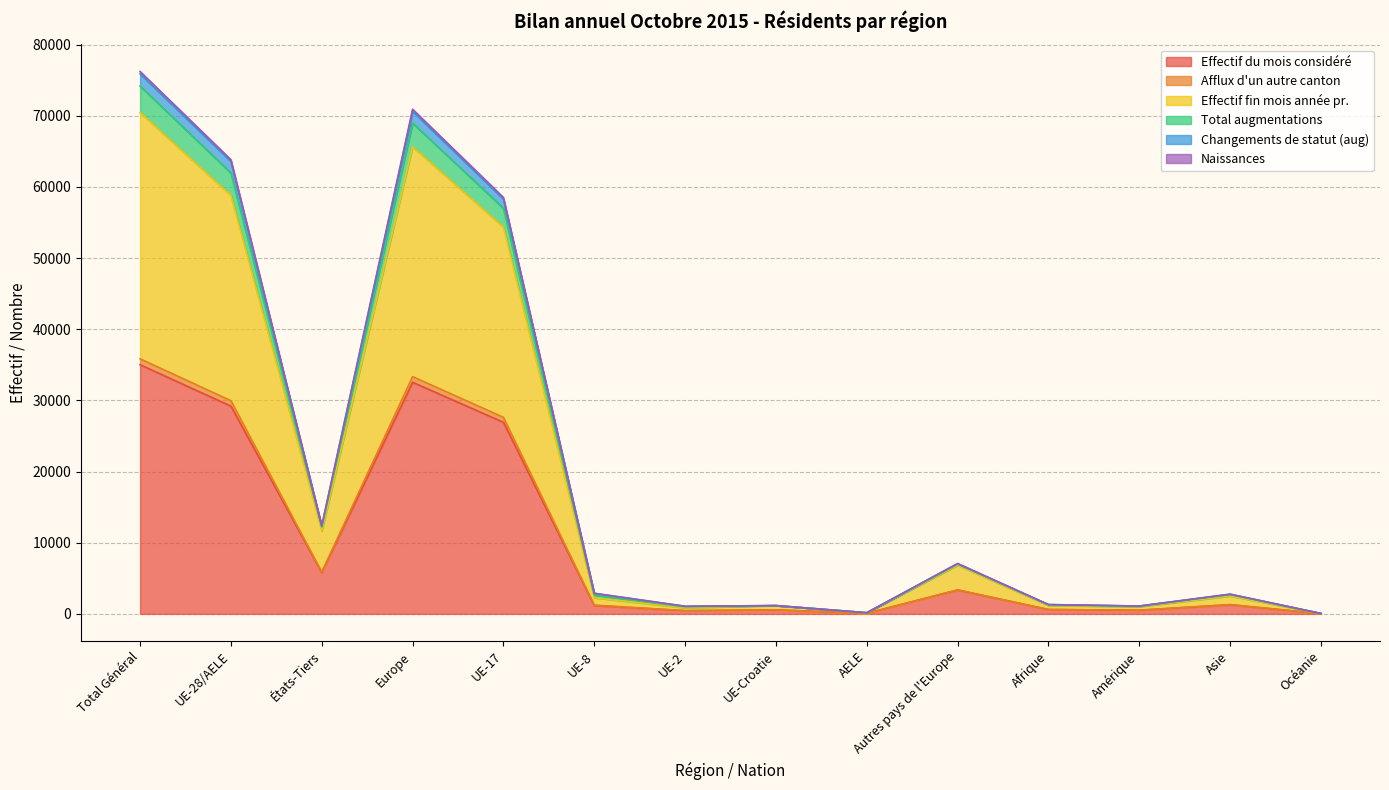

How many lines are shown in the chart?

6